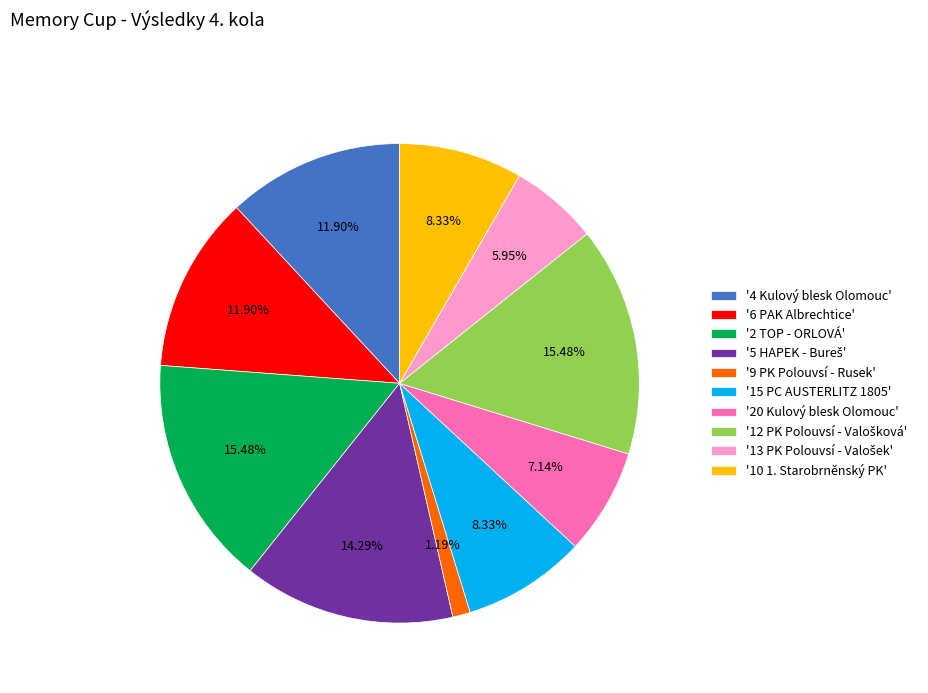

Between '20 Kulový blesk Olomouc' and '6 PAK Albrechtice', which is larger?

'6 PAK Albrechtice'